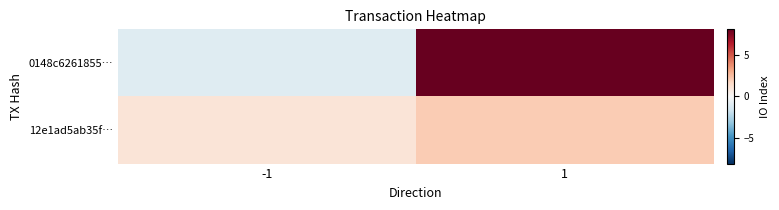

Which series has the largest total across all categories?

0148c6261855…